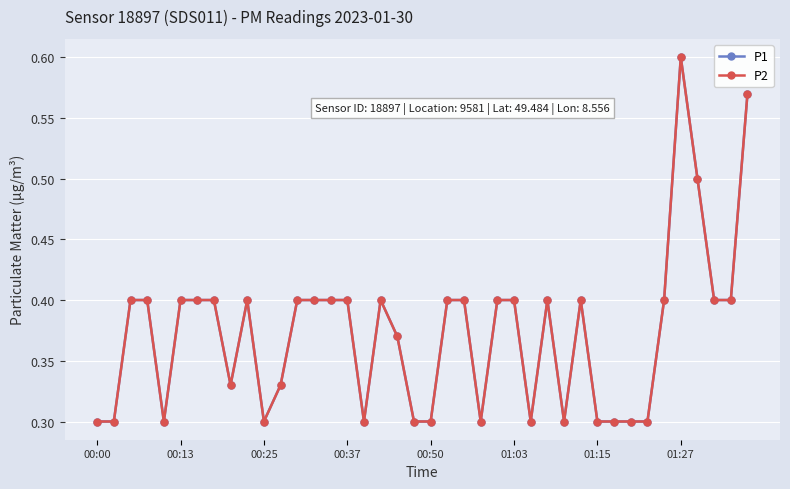

How many interior local valleys does the P1 series have?

7